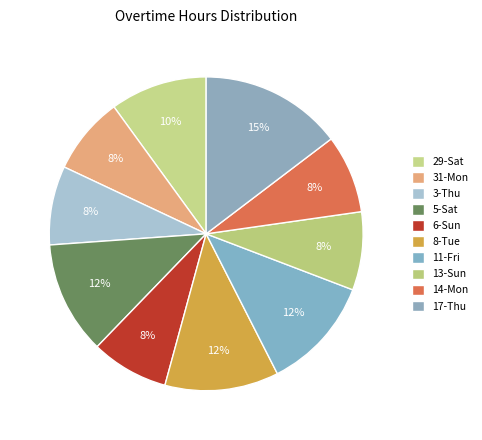

To the nearest percent, what is the average slice percentage?

10%